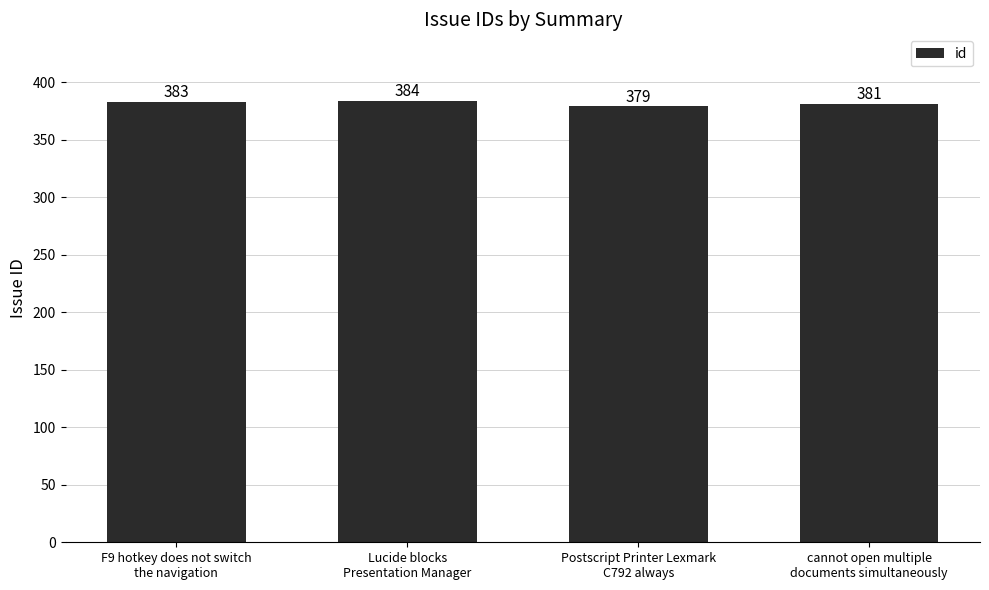

What is the maximum value shown in the chart?

384